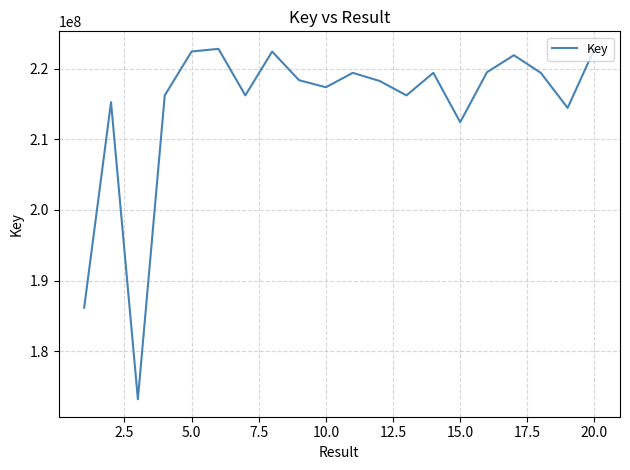

What is the difference between the maximum and minimum values?

49593492